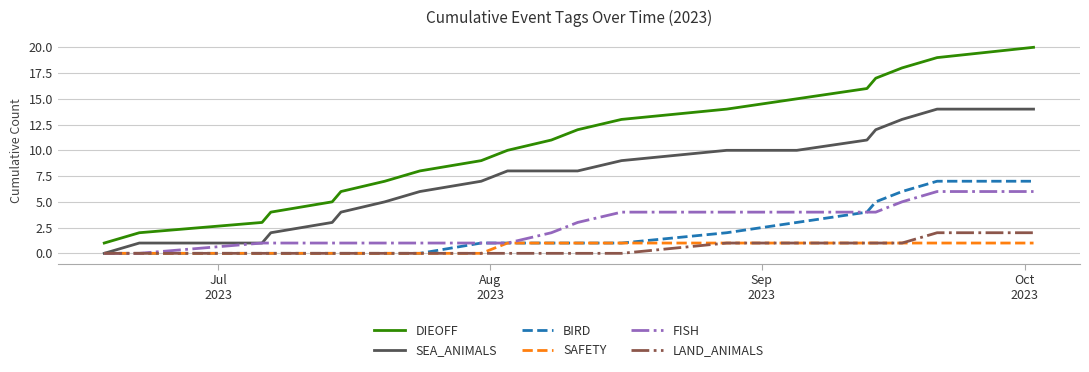

Is this an area chart (filled region under the line)?

No